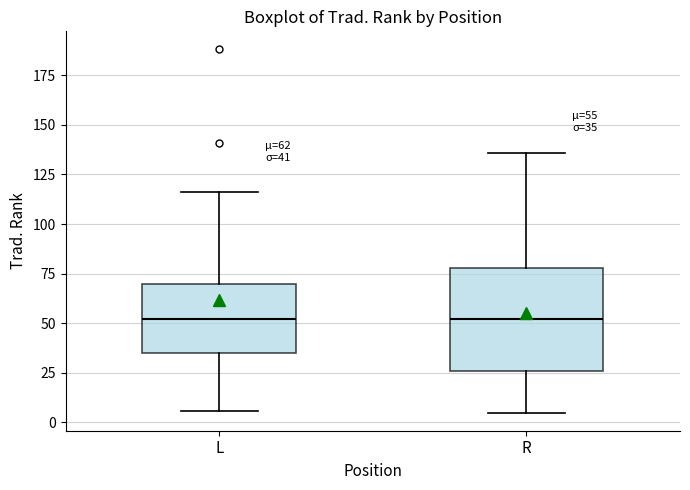

Which box is the tallest, from its lower edge to its upper edge?

R